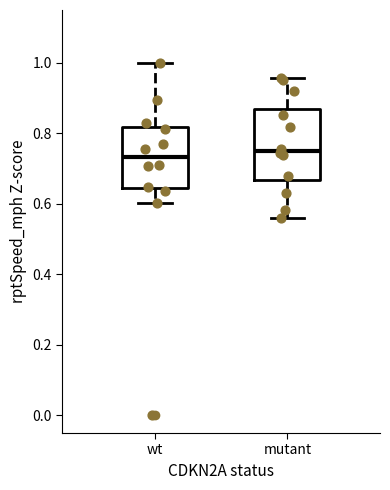

Reading left to right, read every box against the y-axis: the position of its median line, the range the box covers, and the ends of its whiskers. The values are not printed on the chart, so give them approximately, as read against the axis.

wt: median 0.74, box 0.64 to 0.82, whiskers 0.60 to 1.00
mutant: median 0.76, box 0.66 to 0.86, whiskers 0.56 to 0.96